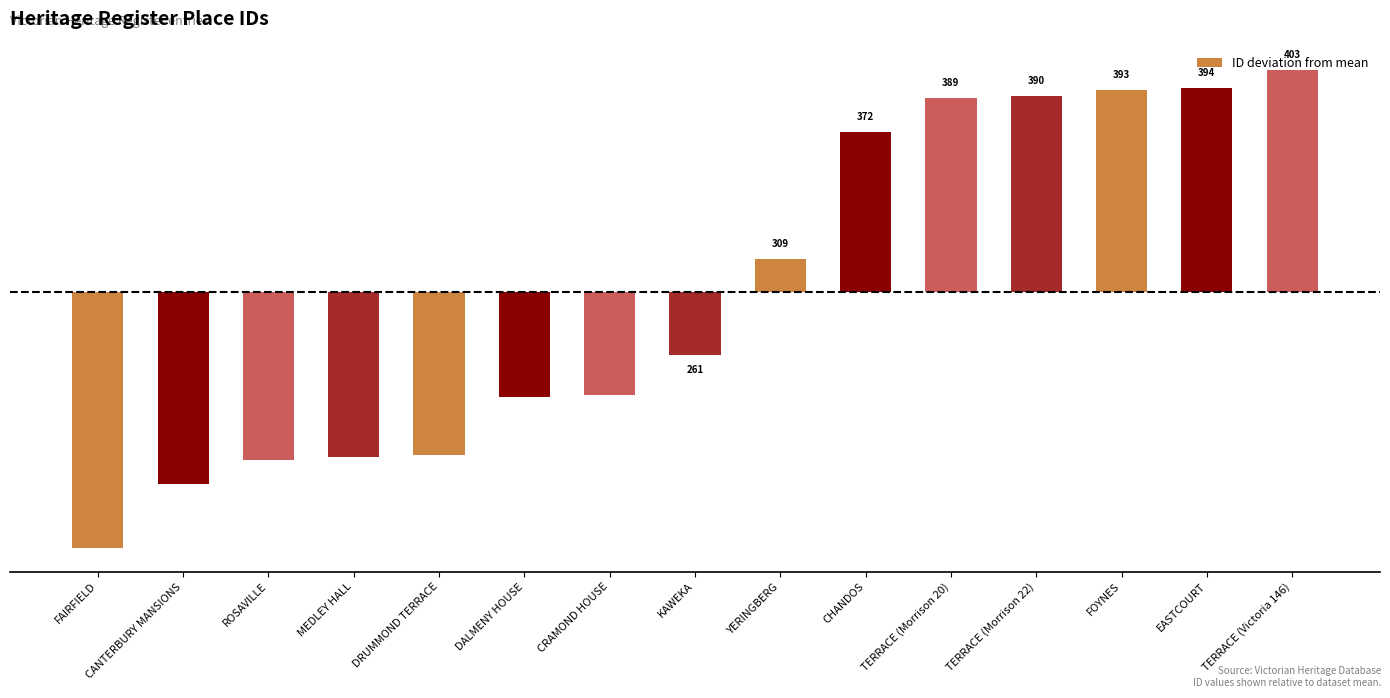

Does the chart contain any negative values?

Yes